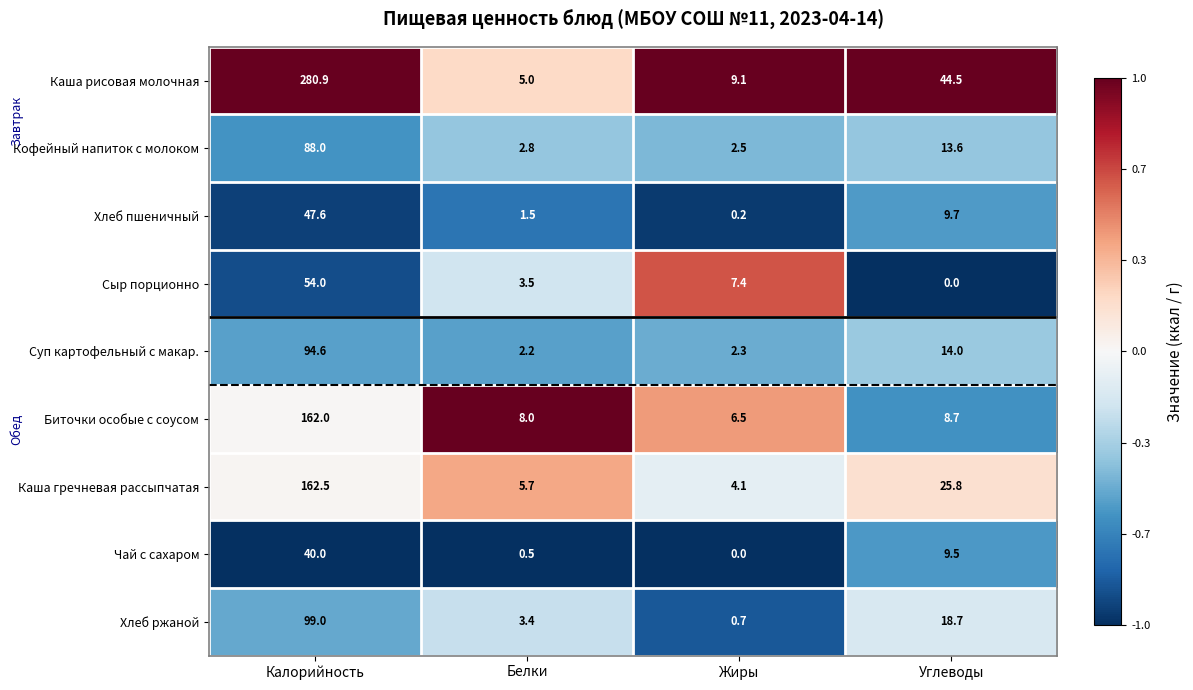

At which category does the chart reach its peak across all series?

Калорийность